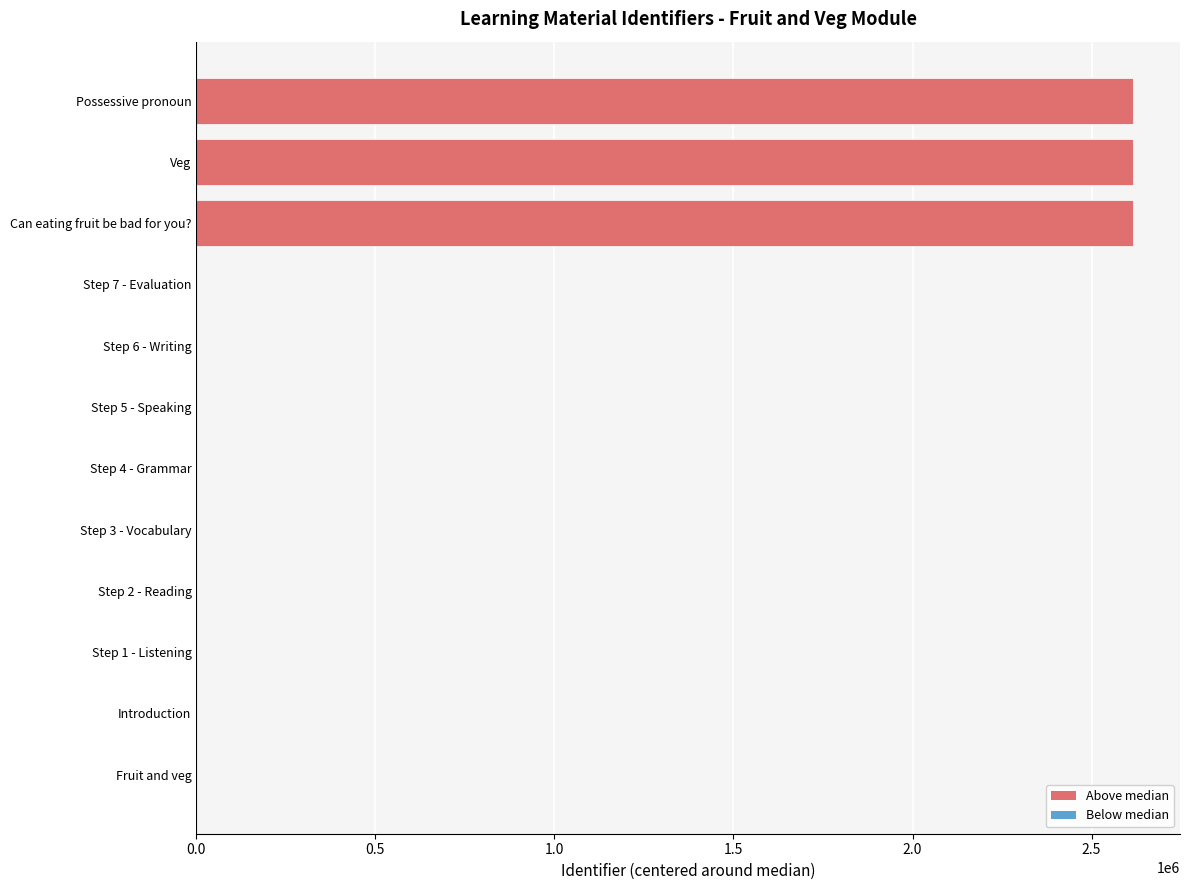

Read the value at Possessive pronoun.

2616231.5